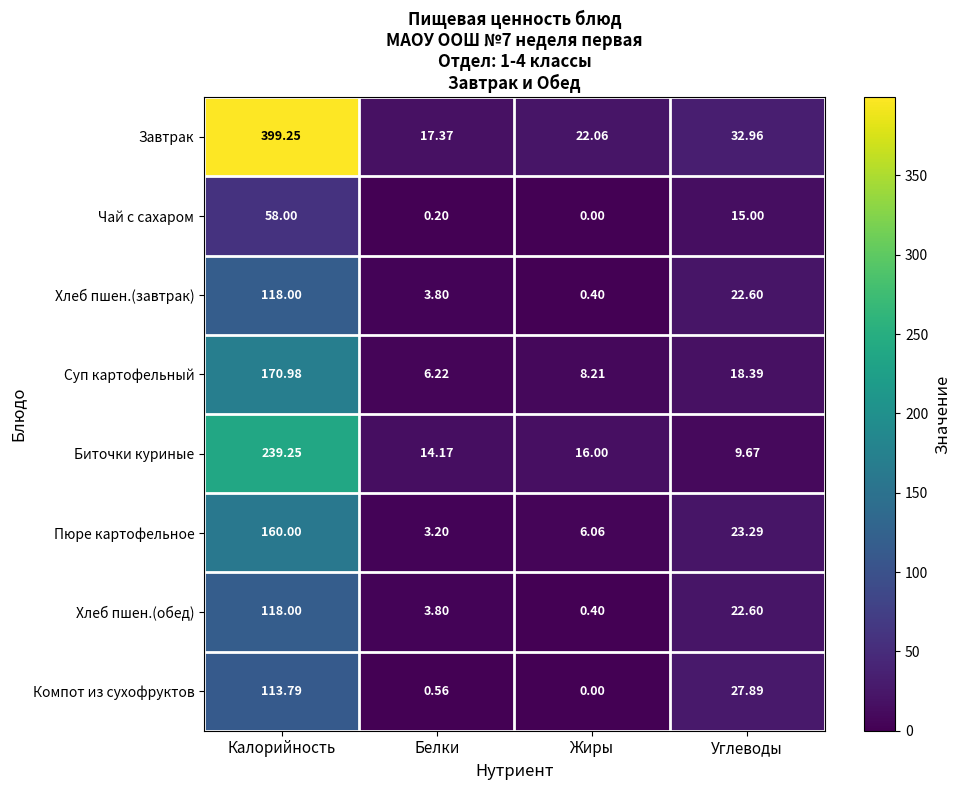

How many distinct data groups are displayed?

8